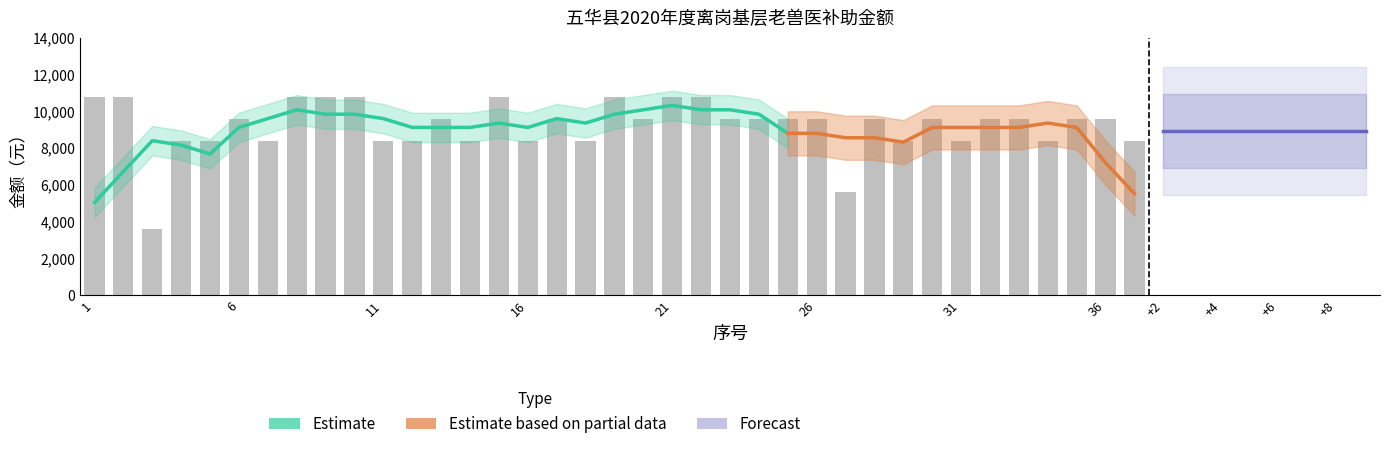

The chart shows a value of 17184 at 24. True or false?

False